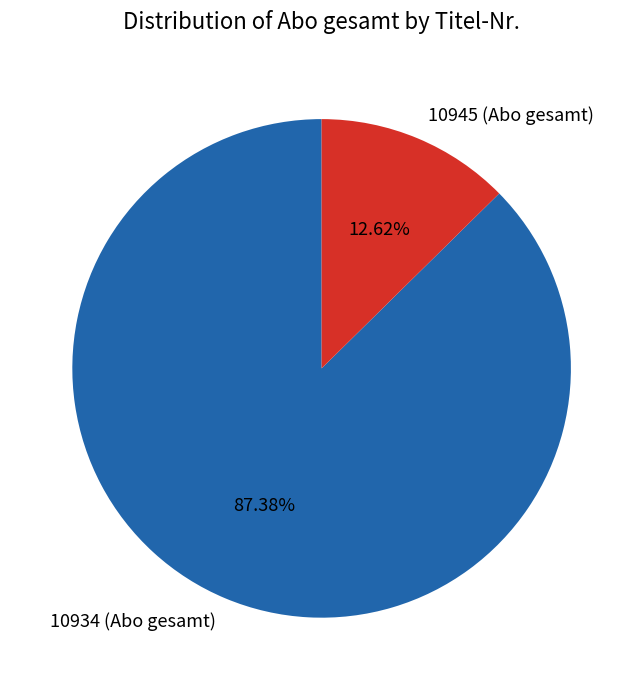

Rank the categories by value from highest to lowest.

10934 (Abo gesamt), 10945 (Abo gesamt)